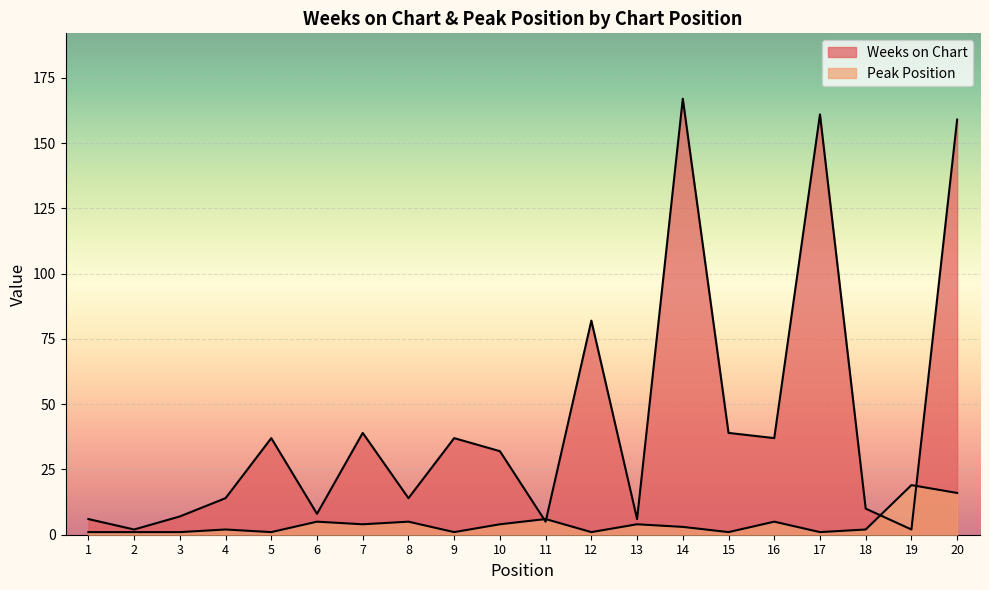

What is the sum of the Peak Position values at 17 and 13?

5